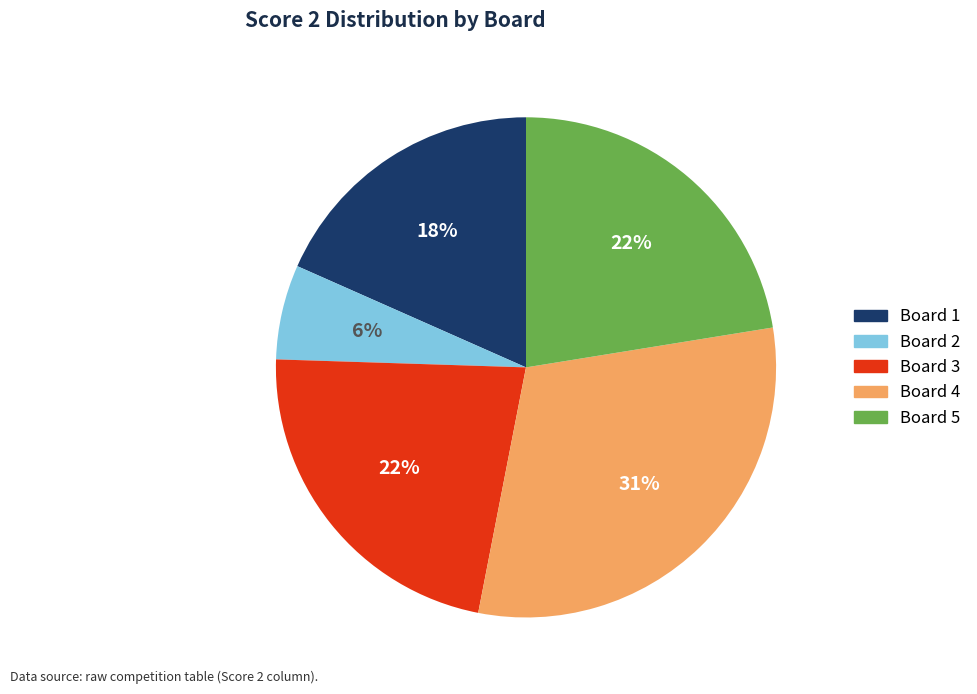

To the nearest percent, what portion does Board 3 represent?

22%